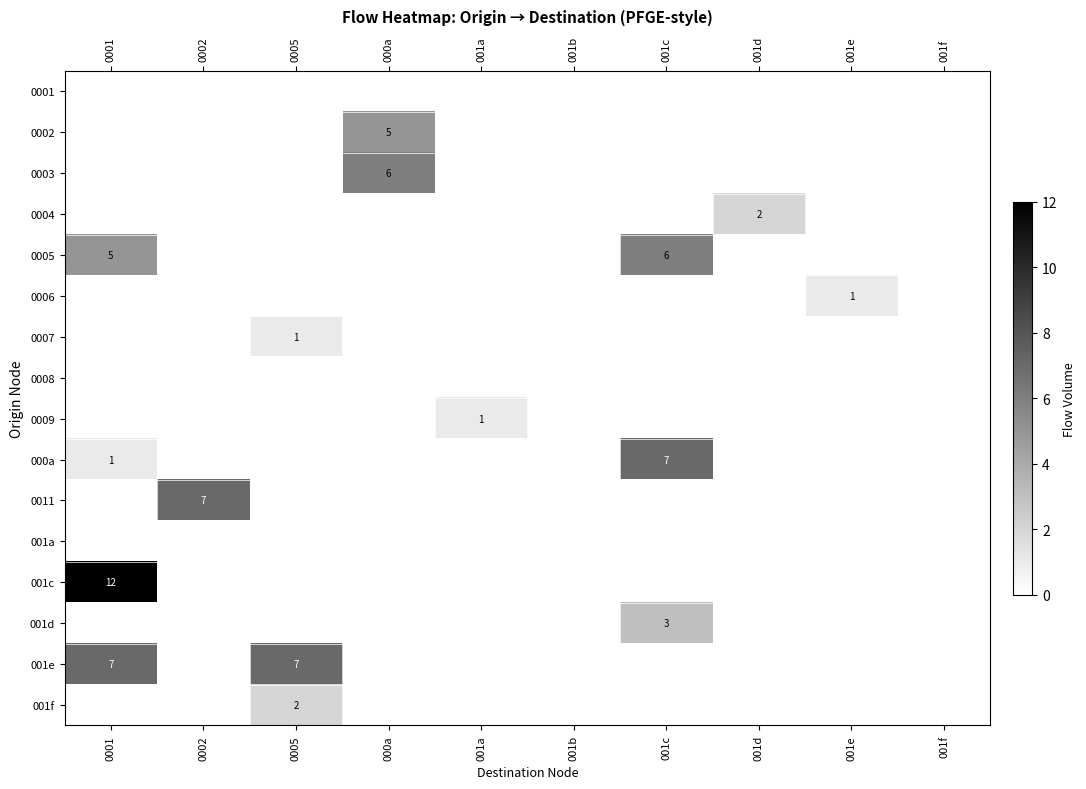

How many 0009 values are between 0 and 1?

10